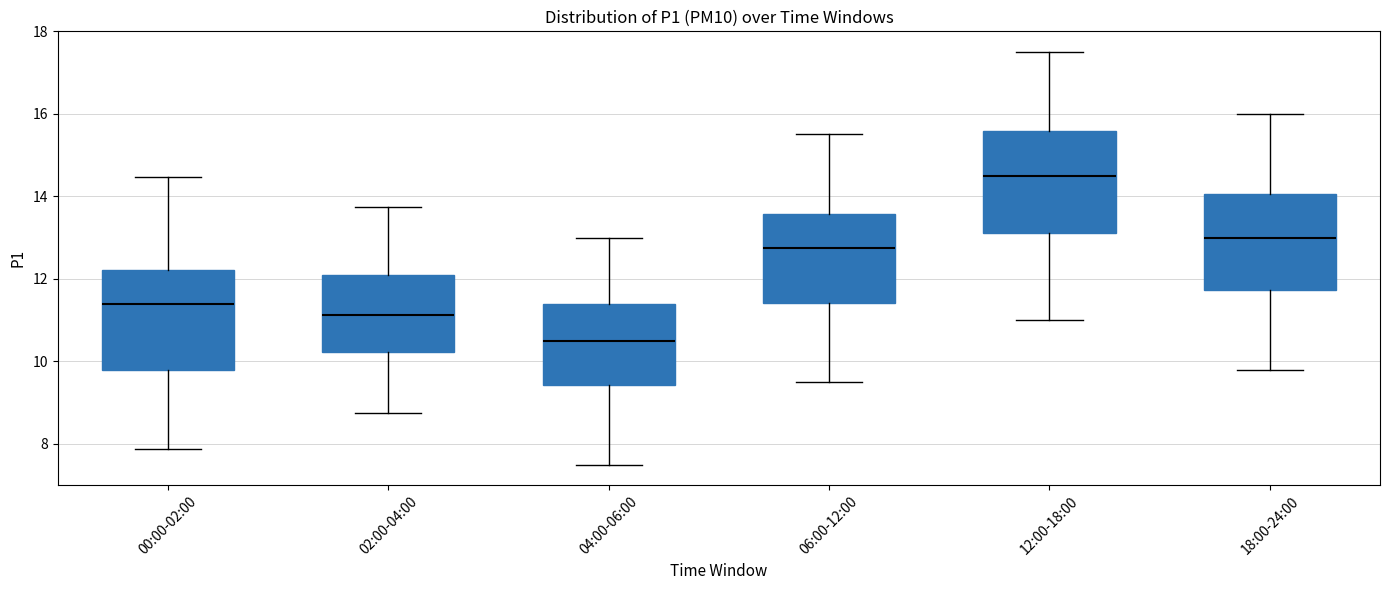

Reading left to right, transcribe this box plot: for each box, give where its median line is, the range the box spans, and where its two whiskers end, as read against the y-axis. The values are not printed on the chart, so give them approximately, as read against the axis.

00:00-02:00: median 11.4, box 9.8 to 12.2, whiskers 7.8 to 14.4
02:00-04:00: median 11.2, box 10.2 to 12.2, whiskers 8.8 to 13.8
04:00-06:00: median 10.6, box 9.4 to 11.4, whiskers 7.6 to 13.0
06:00-12:00: median 12.8, box 11.4 to 13.6, whiskers 9.6 to 15.6
12:00-18:00: median 14.6, box 13.2 to 15.6, whiskers 11.0 to 17.6
18:00-24:00: median 13.0, box 11.8 to 14.0, whiskers 9.8 to 16.0